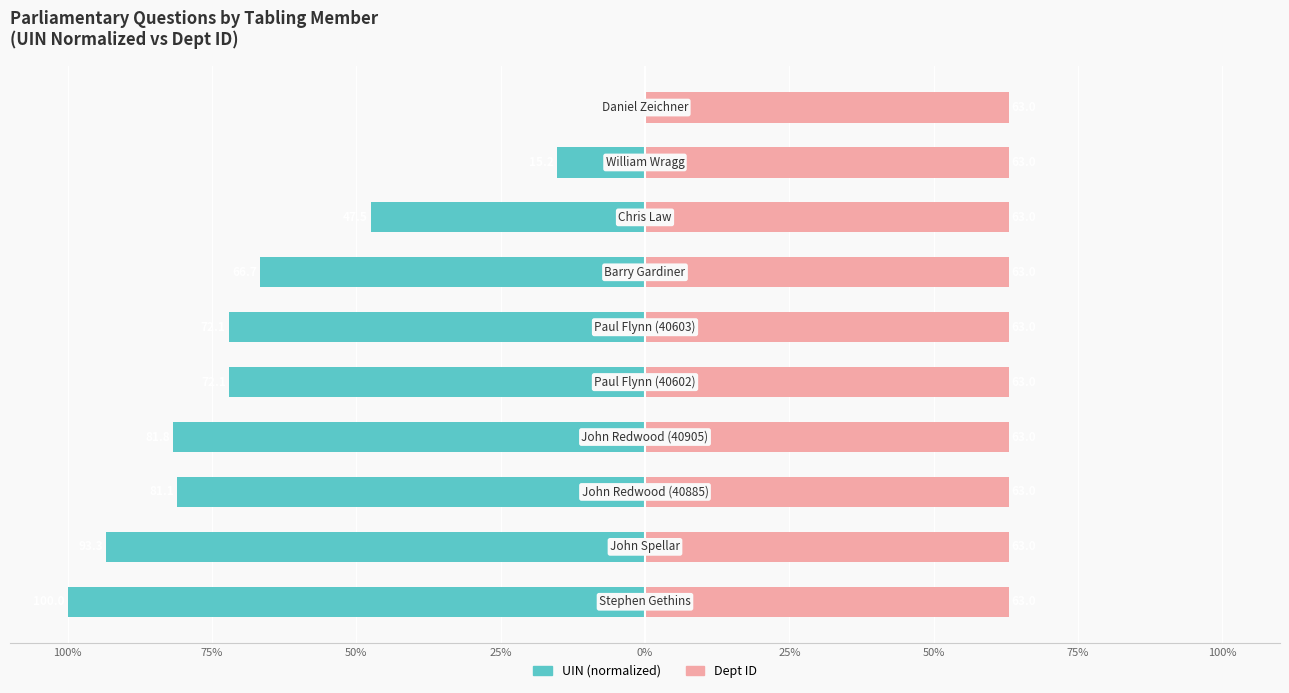

What is the average value of the Dept ID series?

0.6